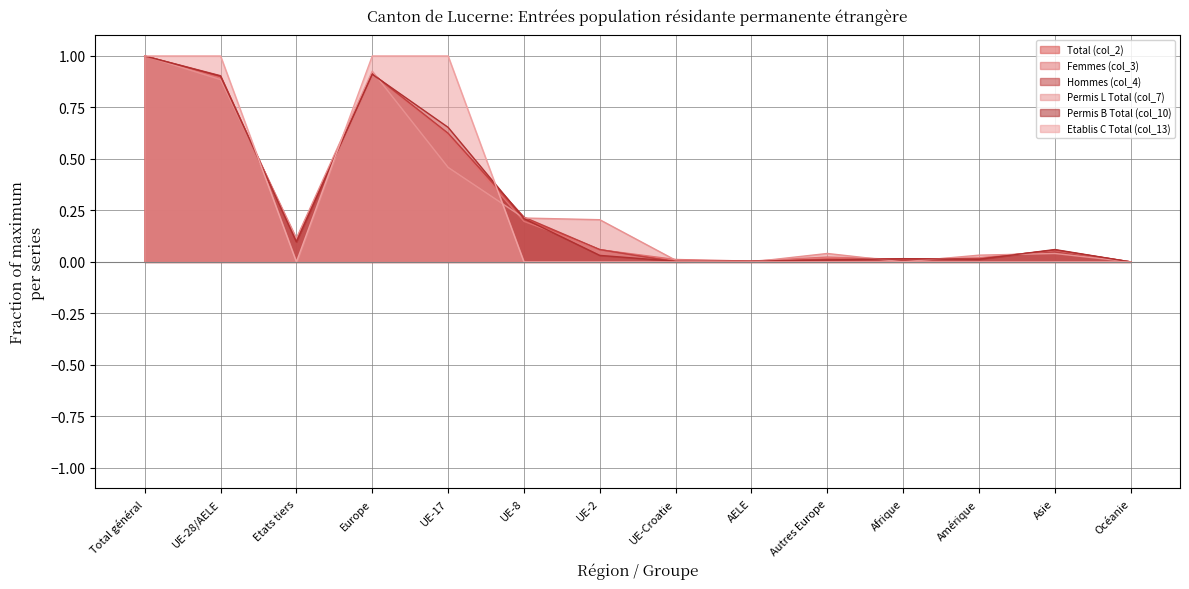

How many times do Etablis C Total (col_13) and Hommes (col_4) cross each other?

3